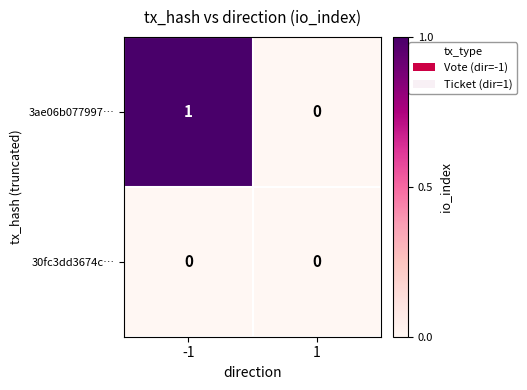

Which series has the largest total across all categories?

3ae06b077997…